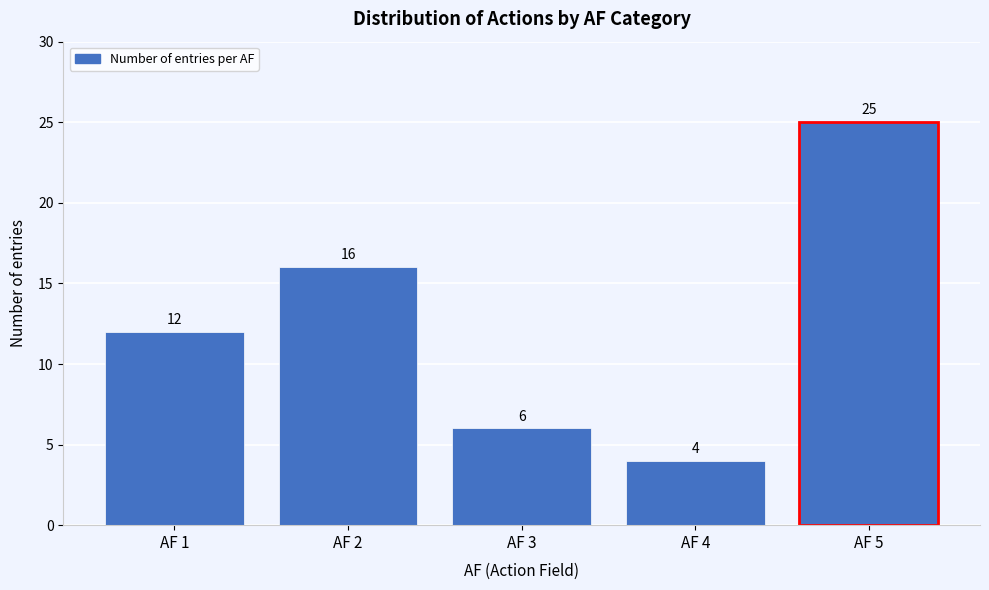

Reading left to right, transcribe all the data shown in this chart.

AF 1=12	AF 2=16	AF 3=6	AF 4=4	AF 5=25